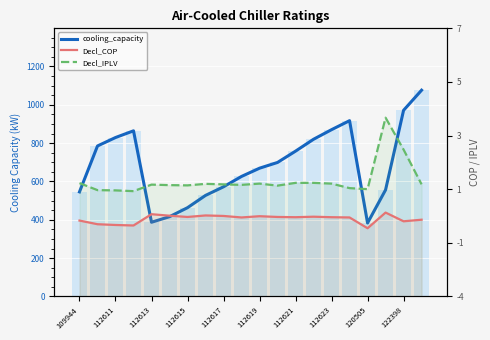

Reading left to right, what are all the values shown in this chart?

cooling_capacity (line): 545.4	785.0	829.0	864.0	387.0	416.0	463.0	527.0	572.0	626.0	669.0	699.0	758.0	820.0	870.0	917.0	383.0	555.8	971.0	1076.0
cooling_capacity: 545.4	785.0	829.0	864.0	387.0	416.0	463.0	527.0	572.0	626.0	669.0	699.0	758.0	820.0	870.0	917.0	383.0	555.8	971.0	1076.0
Decl_COP: 3.0	2.9	2.9	2.8	3.3	3.2	3.2	3.2	3.2	3.1	3.2	3.2	3.2	3.2	3.2	3.1	2.7	3.3	3.0	3.1
Decl_IPLV: 4.5	4.2	4.2	4.2	4.5	4.4	4.4	4.5	4.5	4.5	4.5	4.4	4.5	4.5	4.5	4.3	4.3	7.1	5.9	4.5